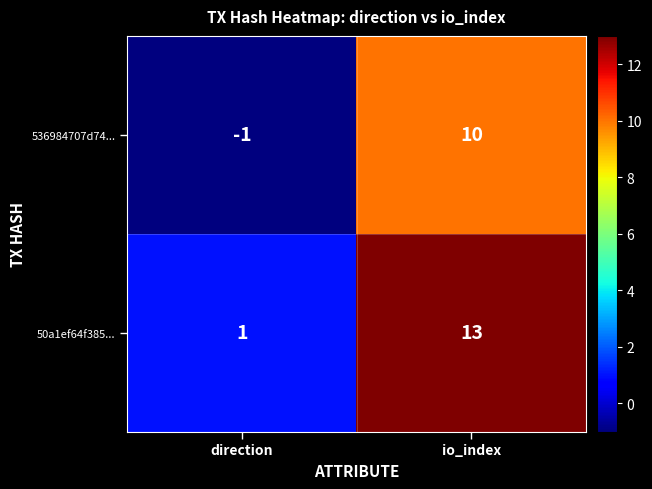

What is the sum of the 536984707d74... values at io_index and direction?

9